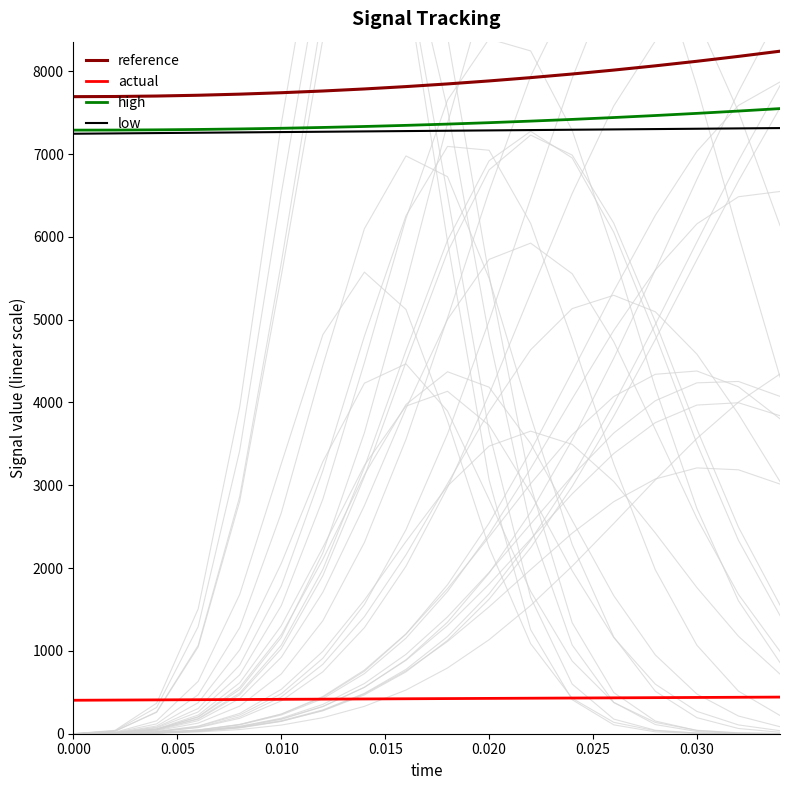

True or false: reference and high intersect in this chart.

False